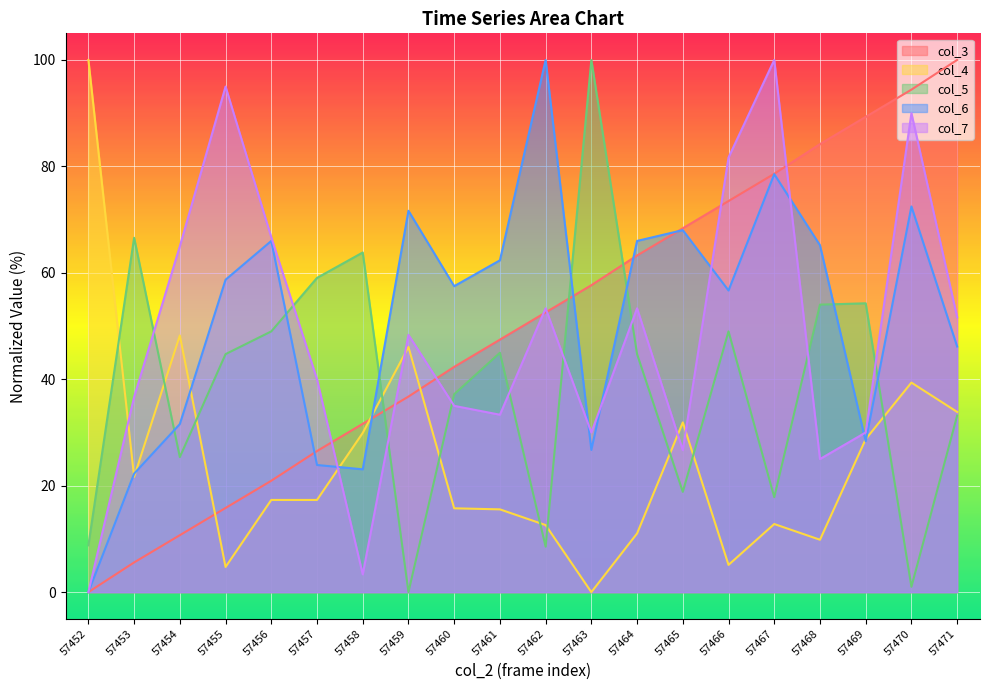

At which label does col_3 reach its minimum?

57452